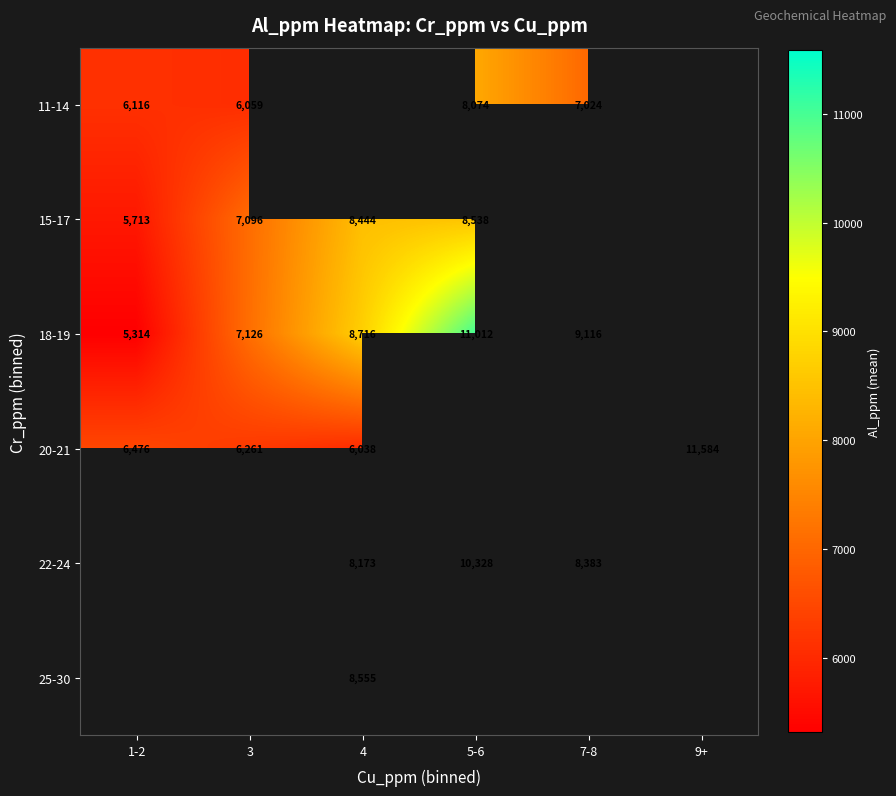

The value of 11-14 at 5-6 is 8074. True or false?

True